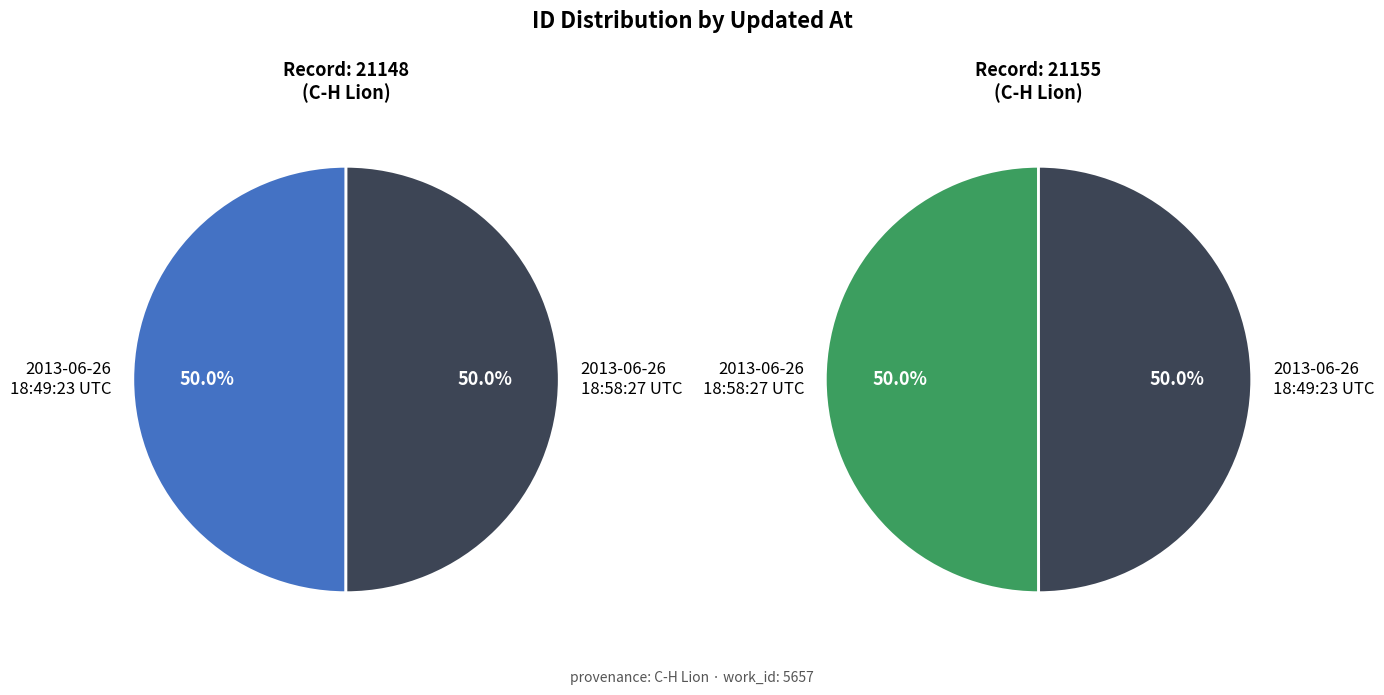

Is it true that 2013-06-26 18:58:27 UTC is 42% of the pie?

False